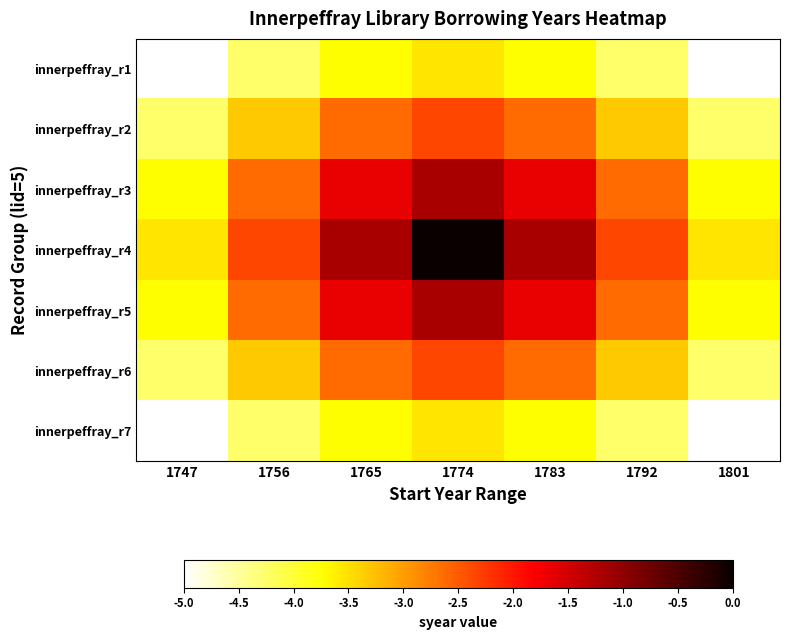

Rank the series at 1774 from lowest to highest value.

innerpeffray_r1, innerpeffray_r7, innerpeffray_r2, innerpeffray_r6, innerpeffray_r3, innerpeffray_r5, innerpeffray_r4